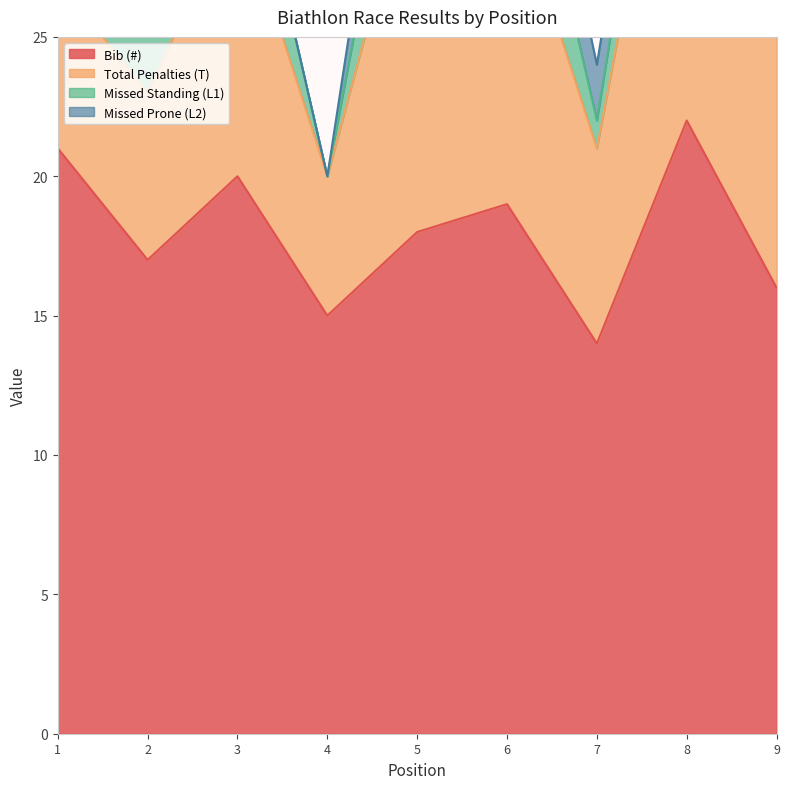

What is the difference between the maximum and second lowest values in the Bib (#) series?

7